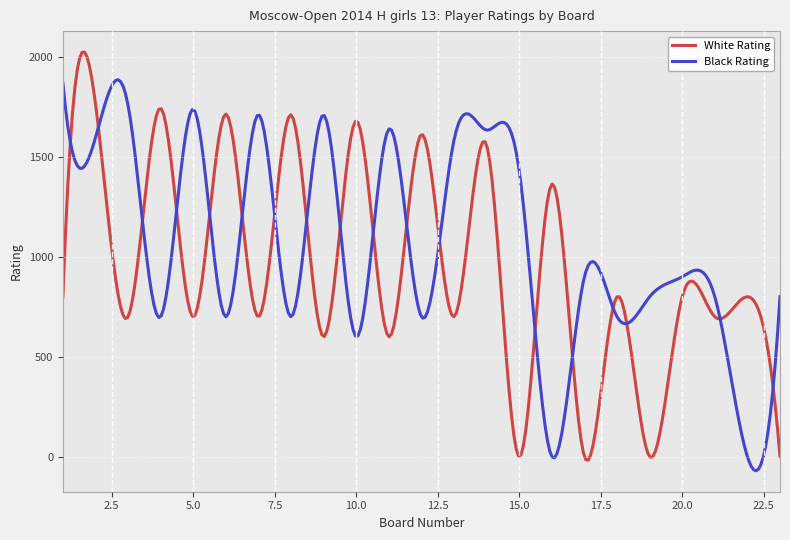

List the series in order of their overall mean, highest first.

Black Rating, White Rating